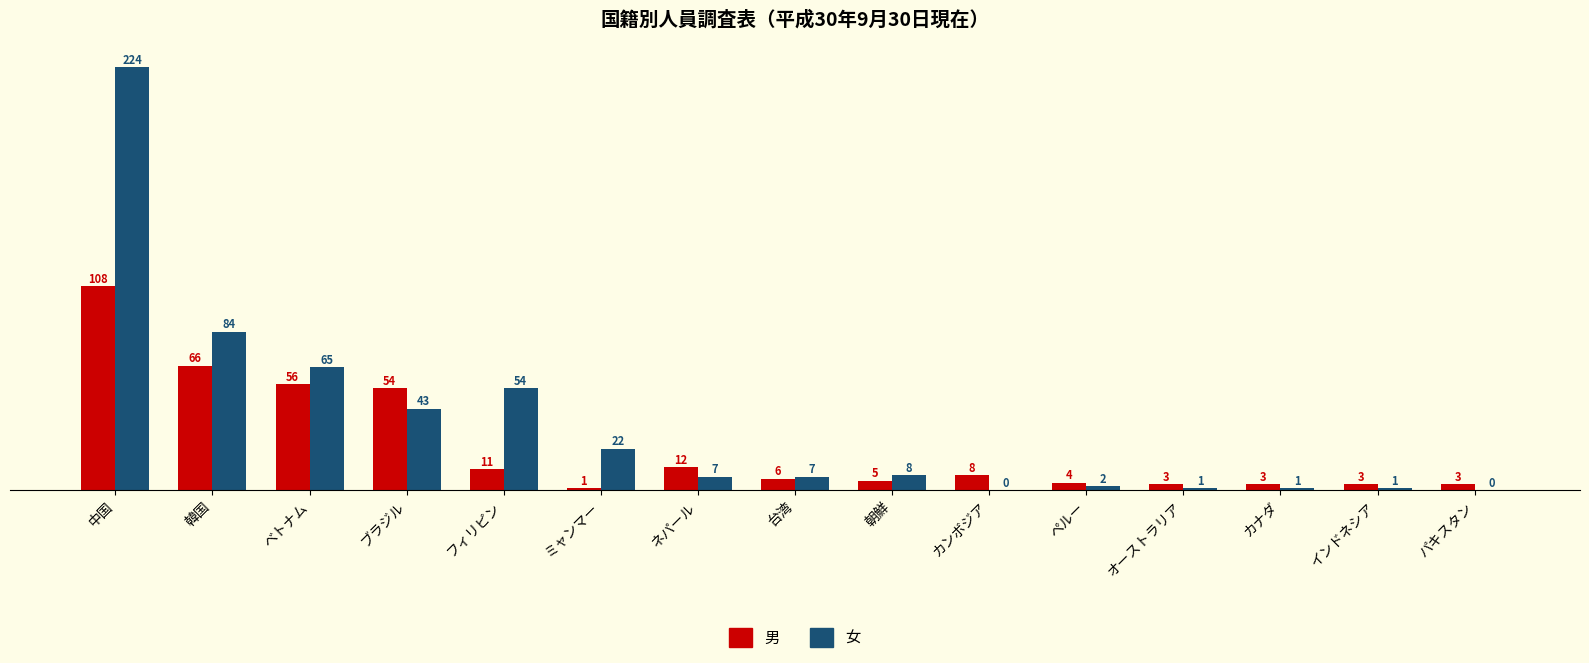

Is the value of 男 at パキスタン greater than the value of 女 at カンボジア?

Yes